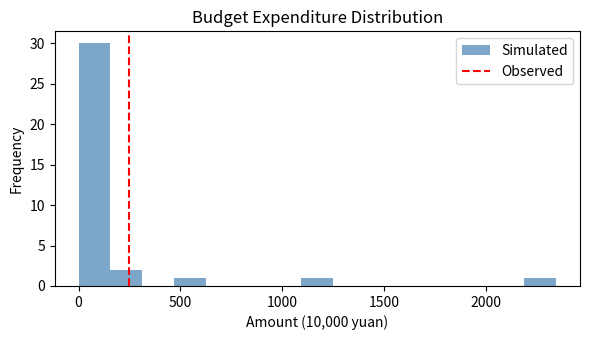

Read against the x-axis, roughly where is the centre of the tallest bar?

100